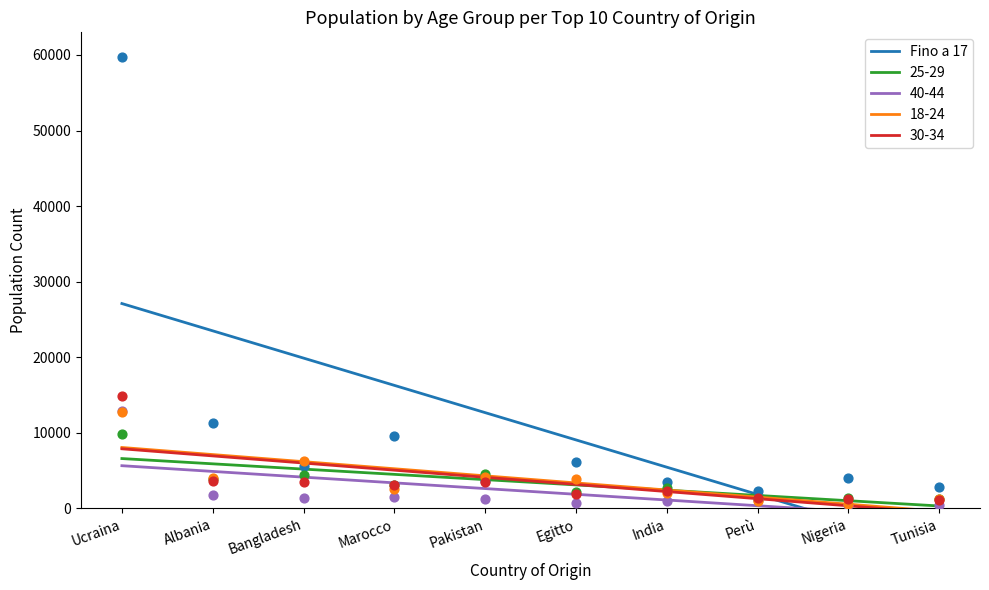

What is the ratio of the value at India to the value at Albania?

0.2